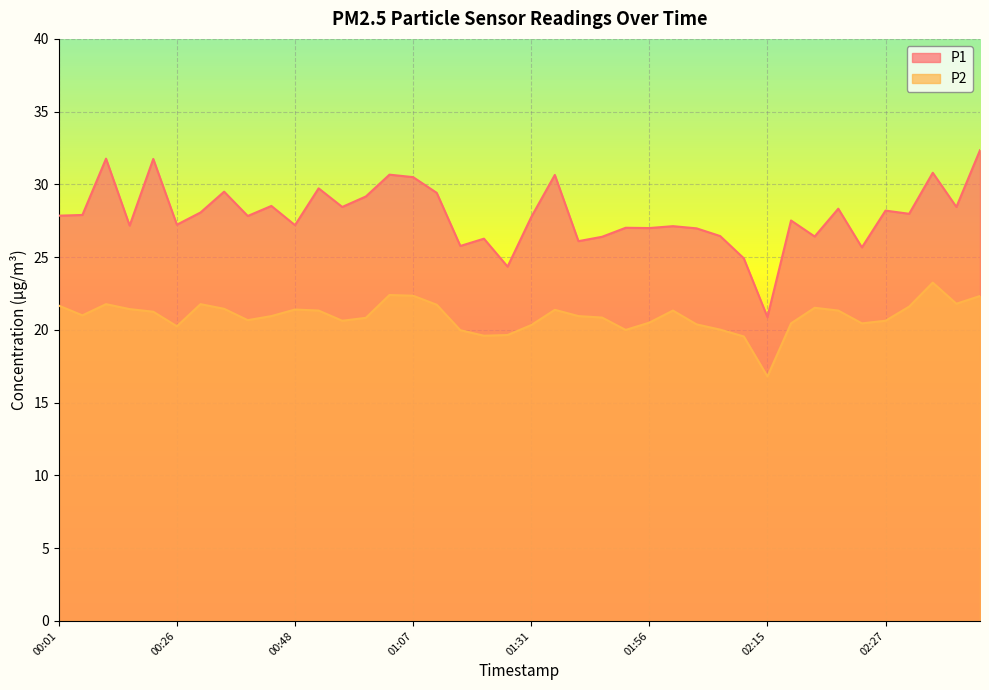

True or false: P2 and P1 intersect in this chart.

False